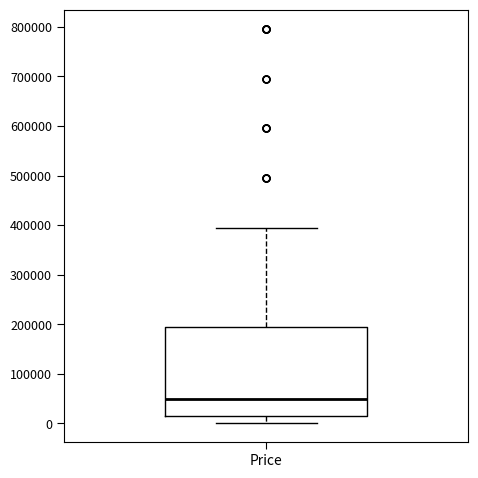

Read this box plot against the y-axis: the position of the median line, the range covered by the box, and the ends of both whiskers. The values are not printed on the chart, so give them approximately, as read against the axis.

median 50000, box 10000 to 190000, whiskers 0 to 390000